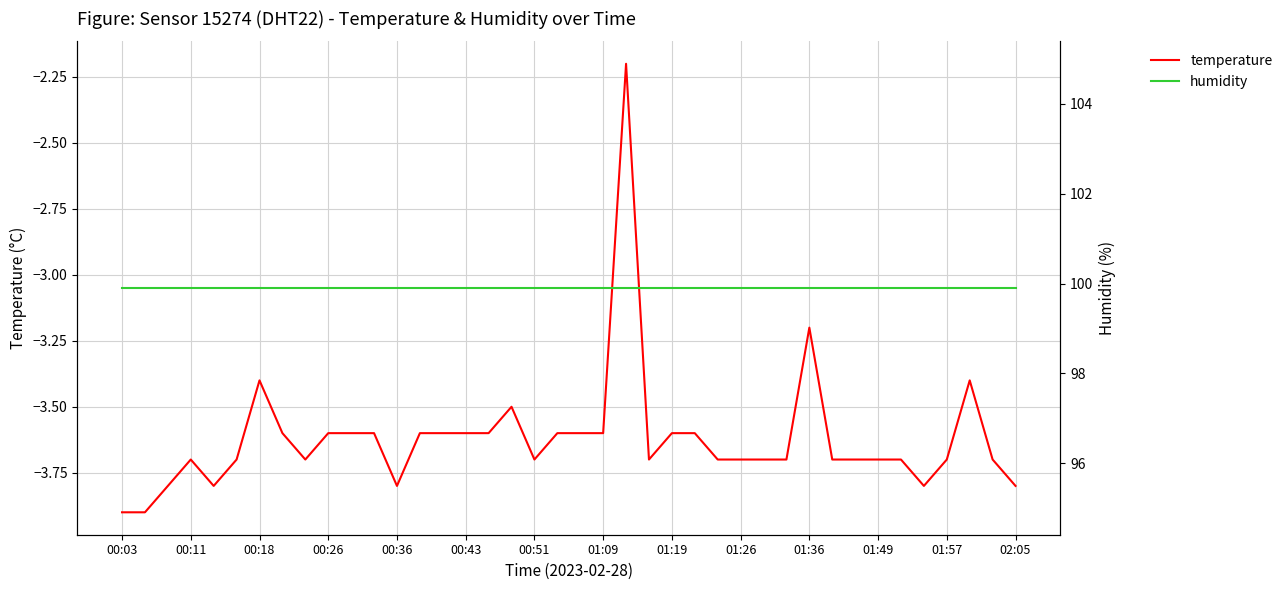

At which label is temperature closest to -3?

01:36